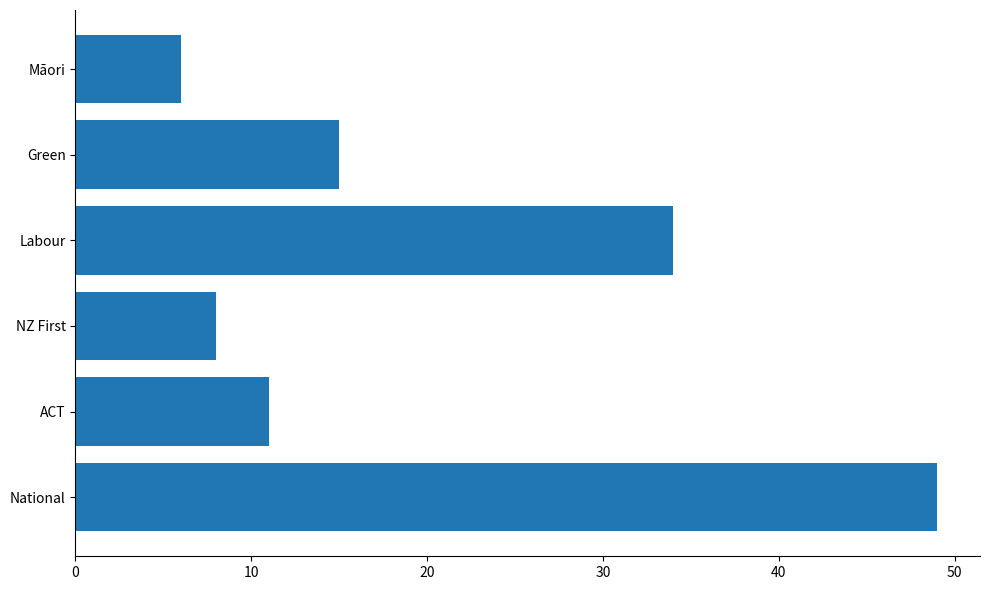

How many bars are there in total?

6